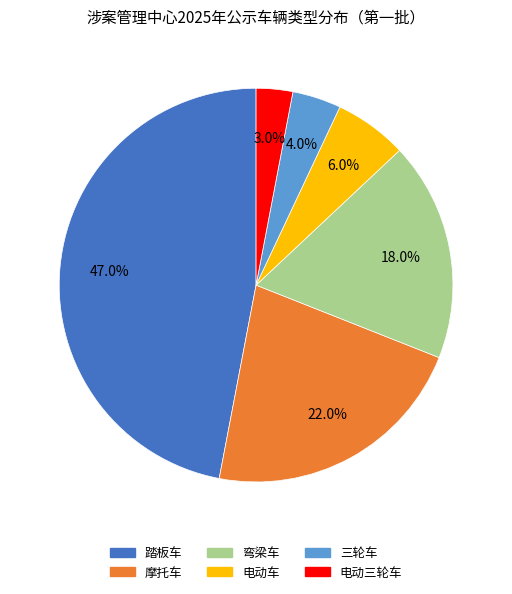

Is there a majority slice in this chart?

No